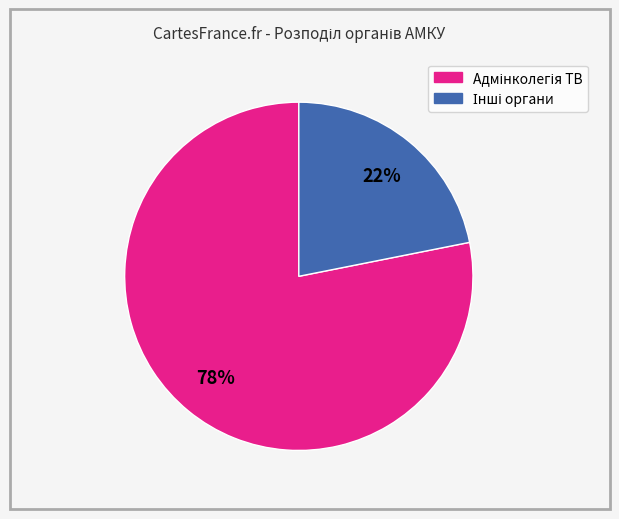

To the nearest percent, what is the average slice percentage?

50%